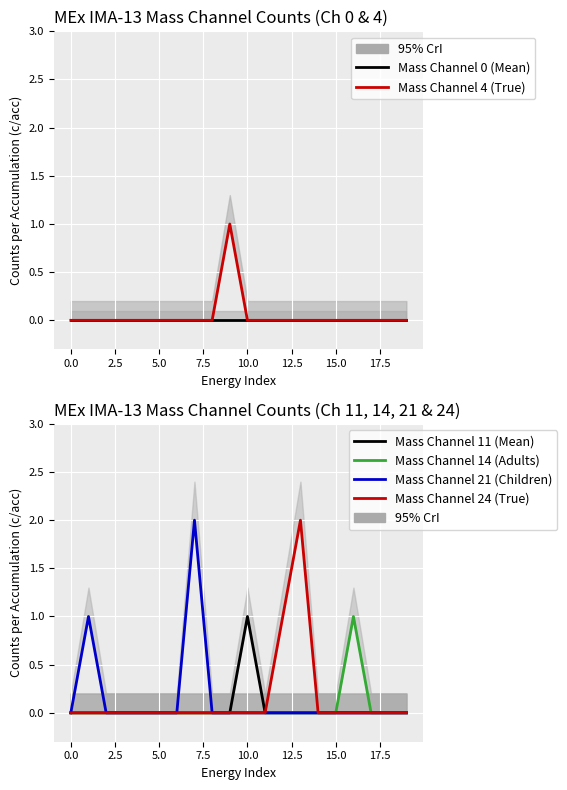

How many data points does each series have?

20